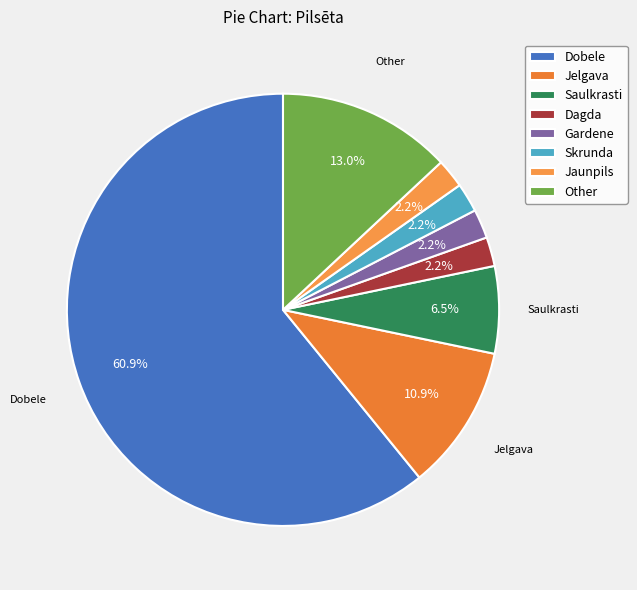

How many segments does this pie chart have?

8